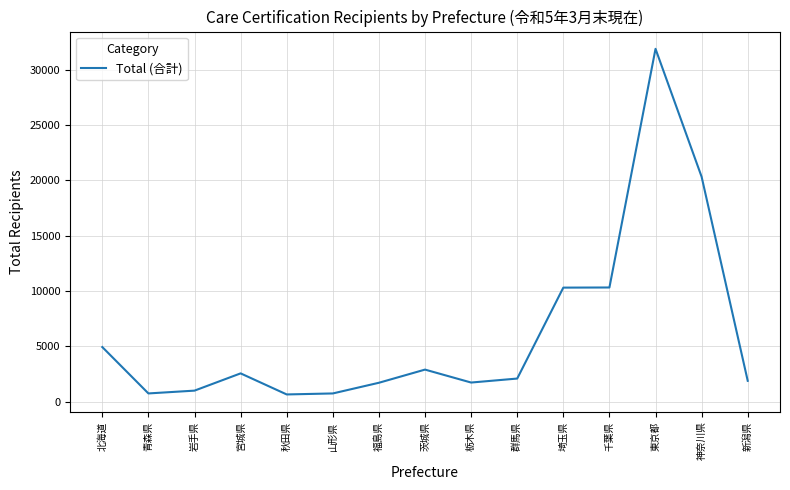

What is the greatest value displayed?

31879